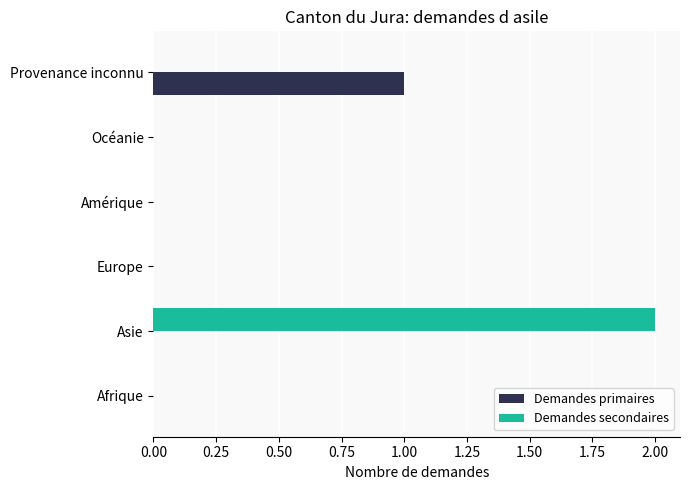

Which series has the largest total across all categories?

Demandes secondaires